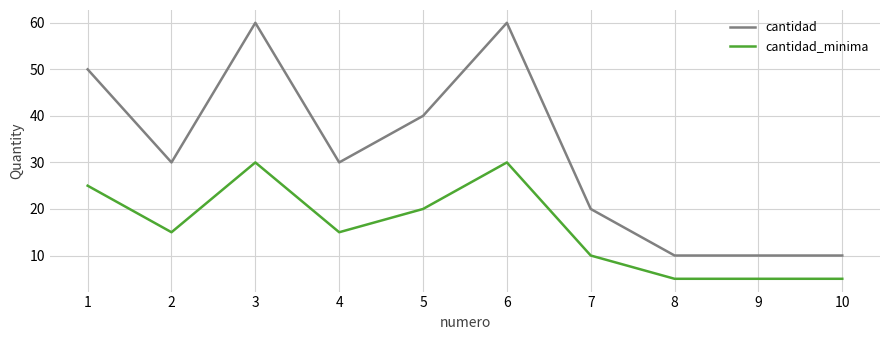

What is the difference between the maximum and minimum values in the cantidad series?

50